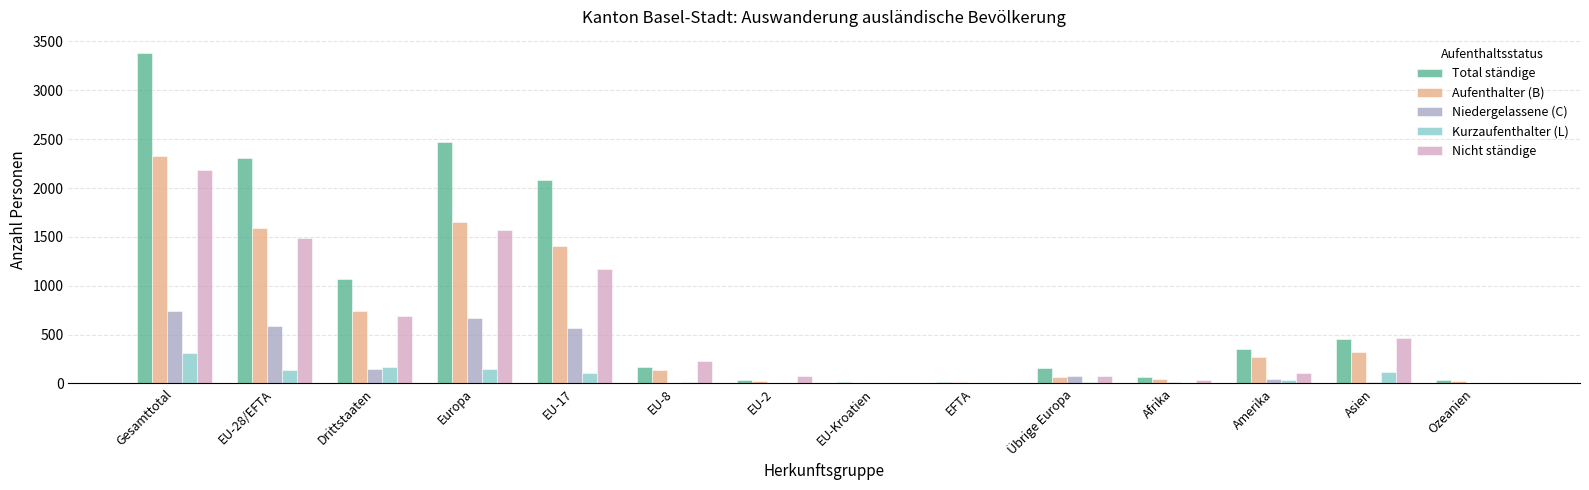

Which series has the widest spread of values?

Total ständige